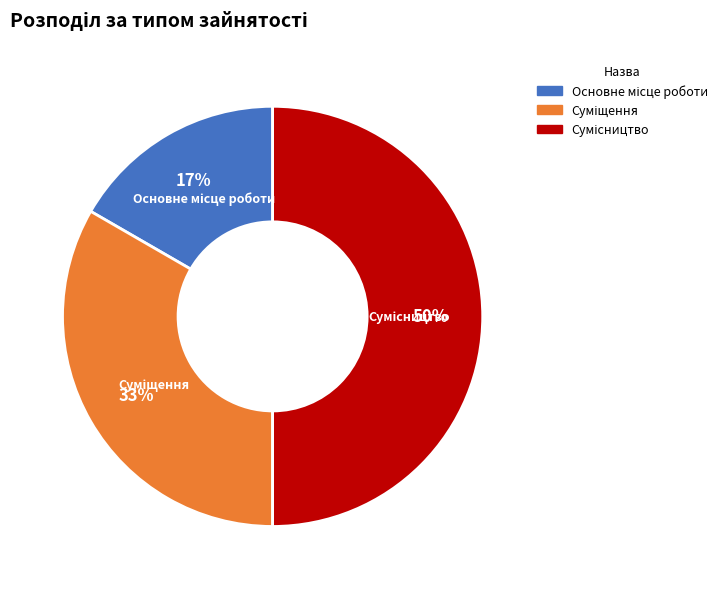

To the nearest percent, what is the difference between the largest and smallest slice percentages?

33%